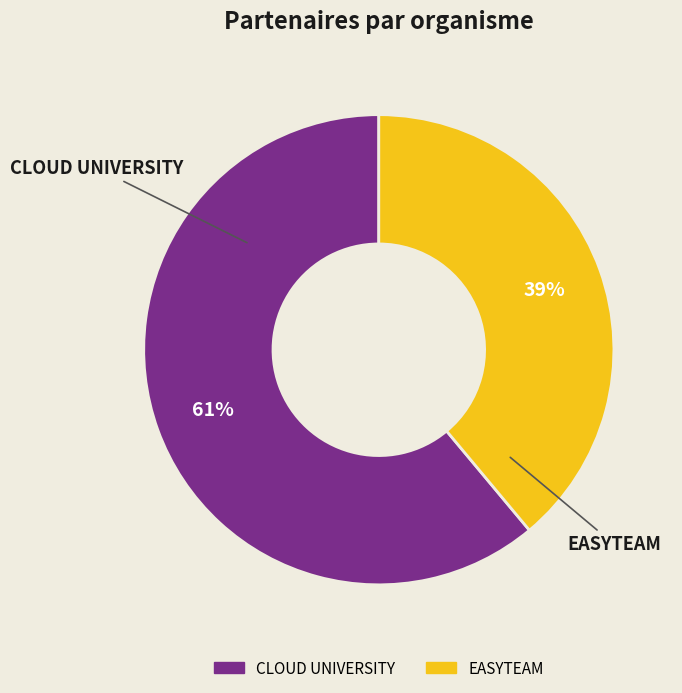

To the nearest percent, what is the difference between the CLOUD UNIVERSITY and EASYTEAM slice percentages?

22%